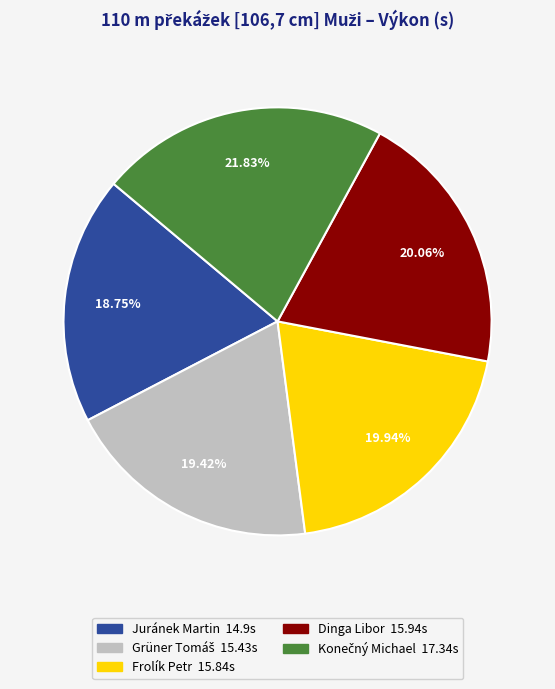

Which category has the smallest portion of the pie?

Juránek Martin